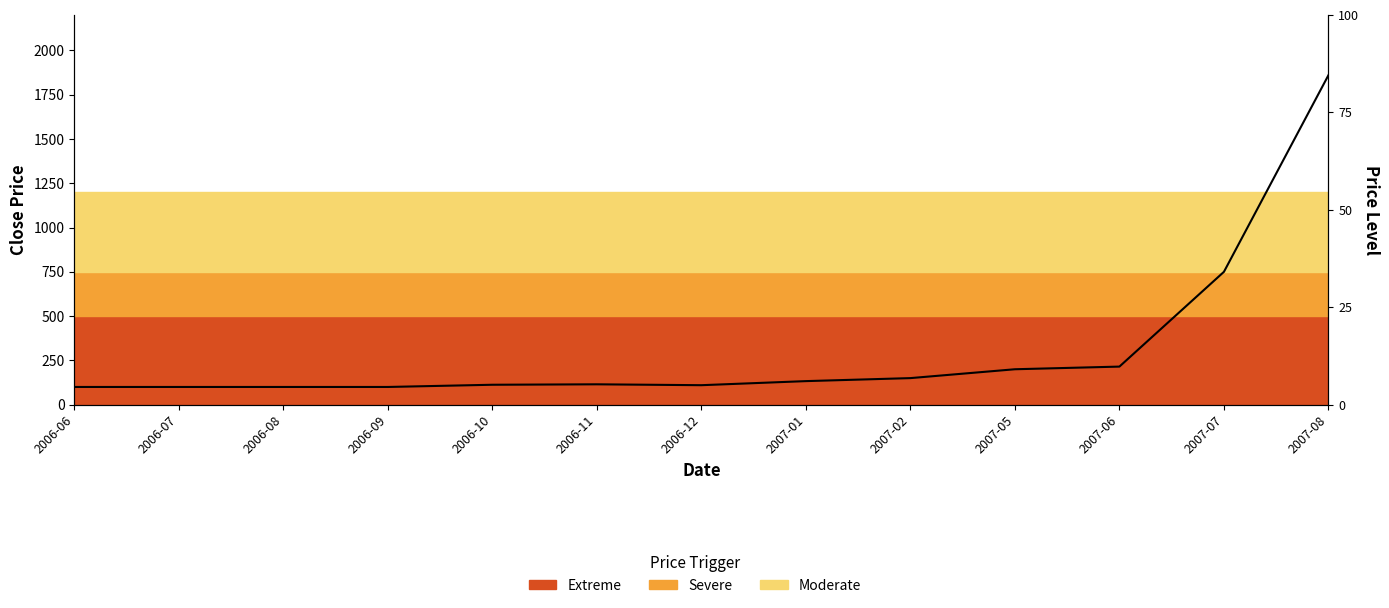

Where is the first local minimum?

2006-12